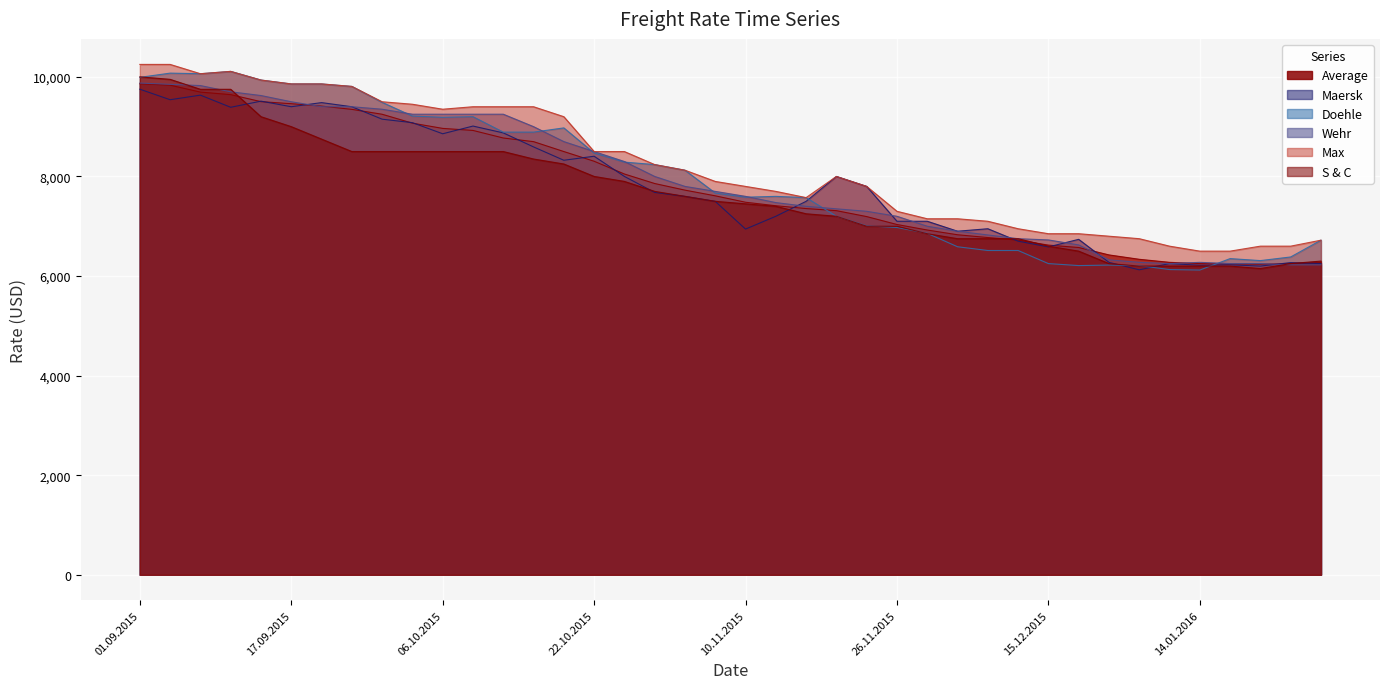

Which series changed the most between 08.09.2015 and 27.10.2015?

S & C